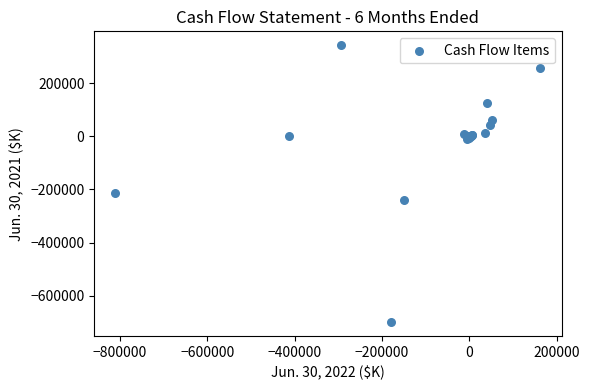

What Y value in the scatter plot is closest to -178330?

-212321